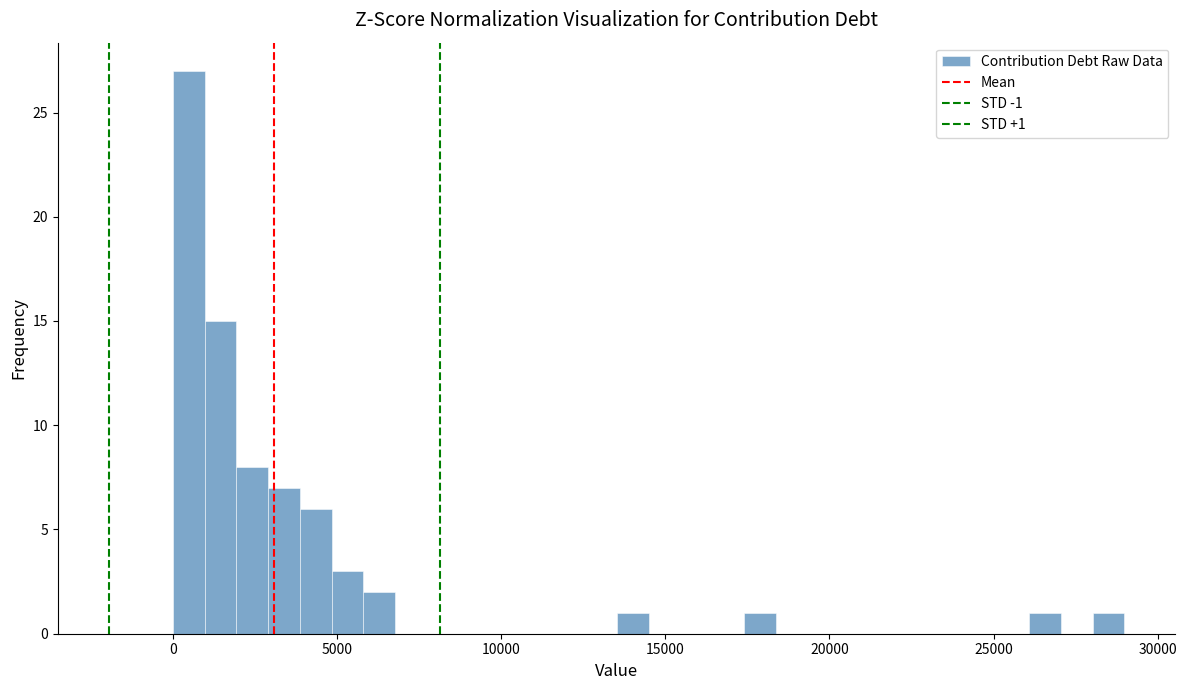

Around what value on the x-axis is the tallest bar? Give the approximate position of its centre, as read against the axis.

500